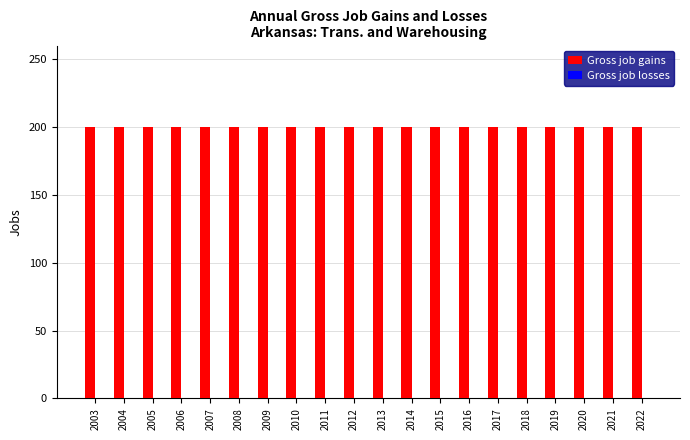

Is it true that Gross job gains equals 200 at 2013?

True